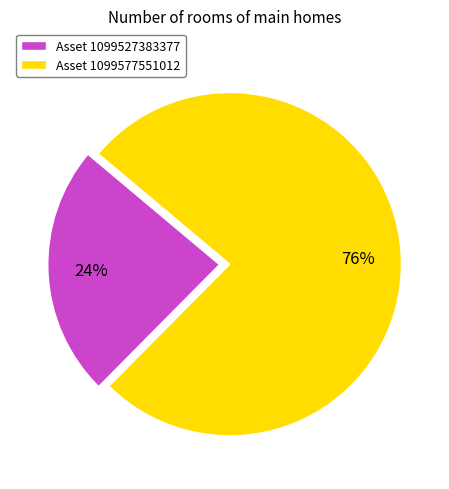

Which slice represents more than half of the pie?

Asset 1099577551012